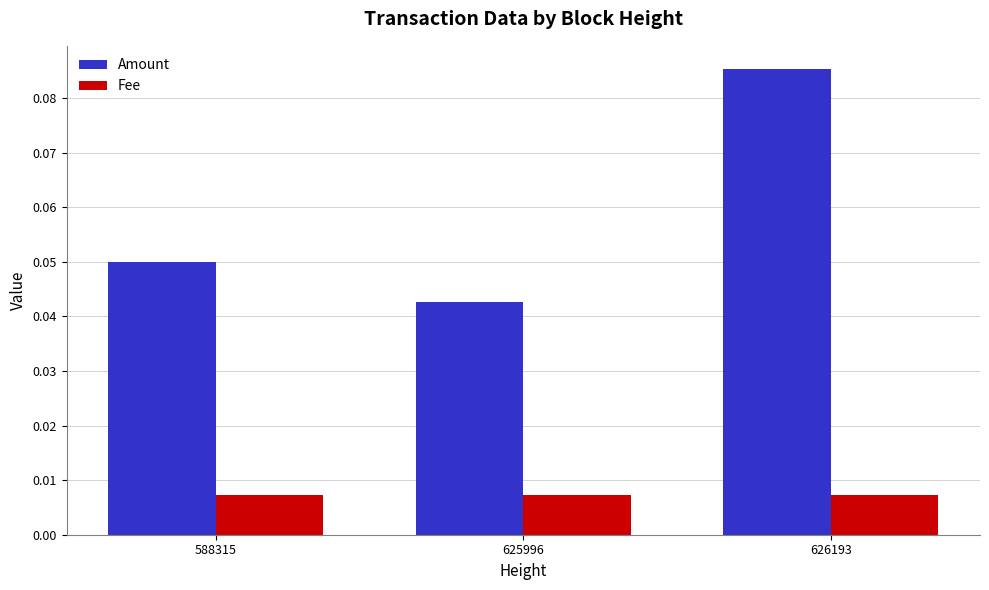

Rank the series by their average value, from highest to lowest.

Amount, Fee